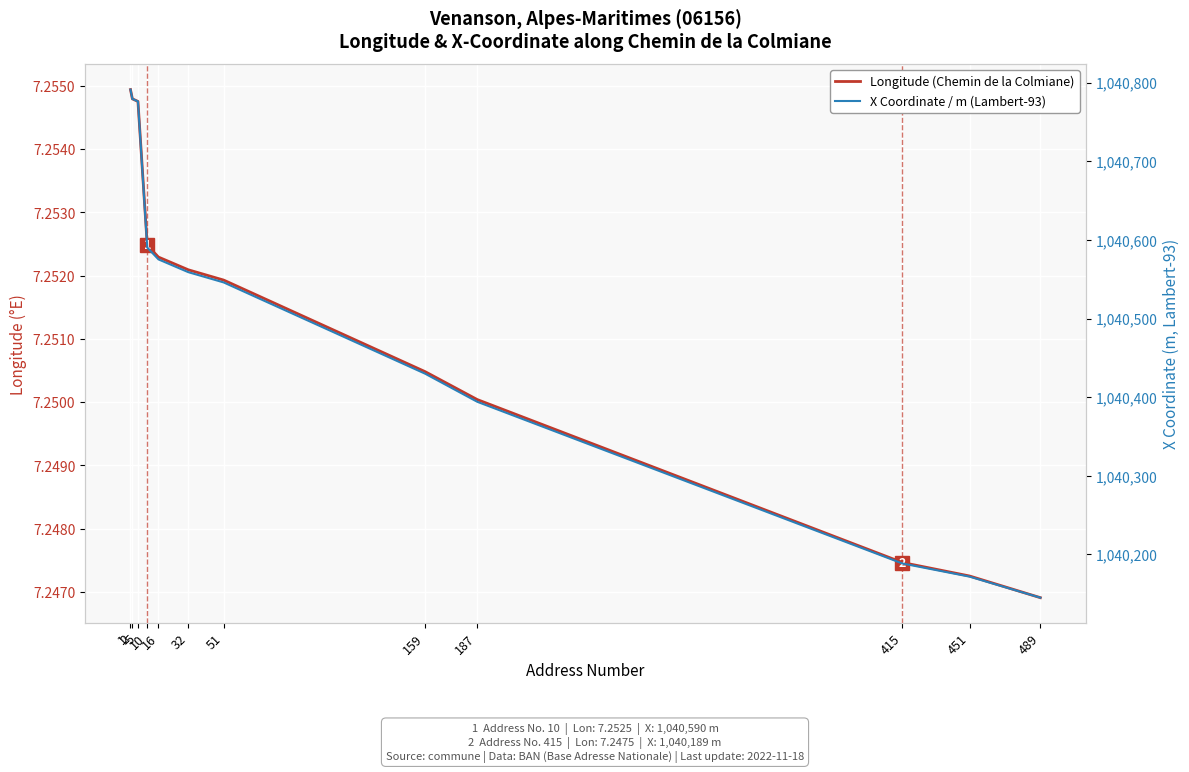

At which category does the chart reach its peak across all series?

1